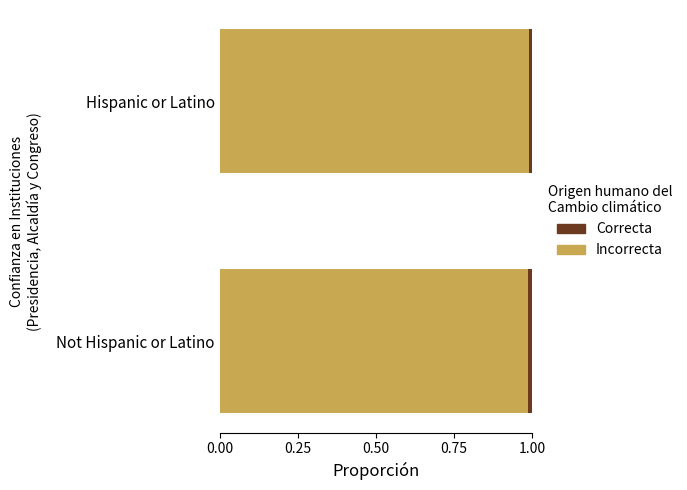

True or false: Incorrecta has a value of 1.7 at Not Hispanic or Latino.

False